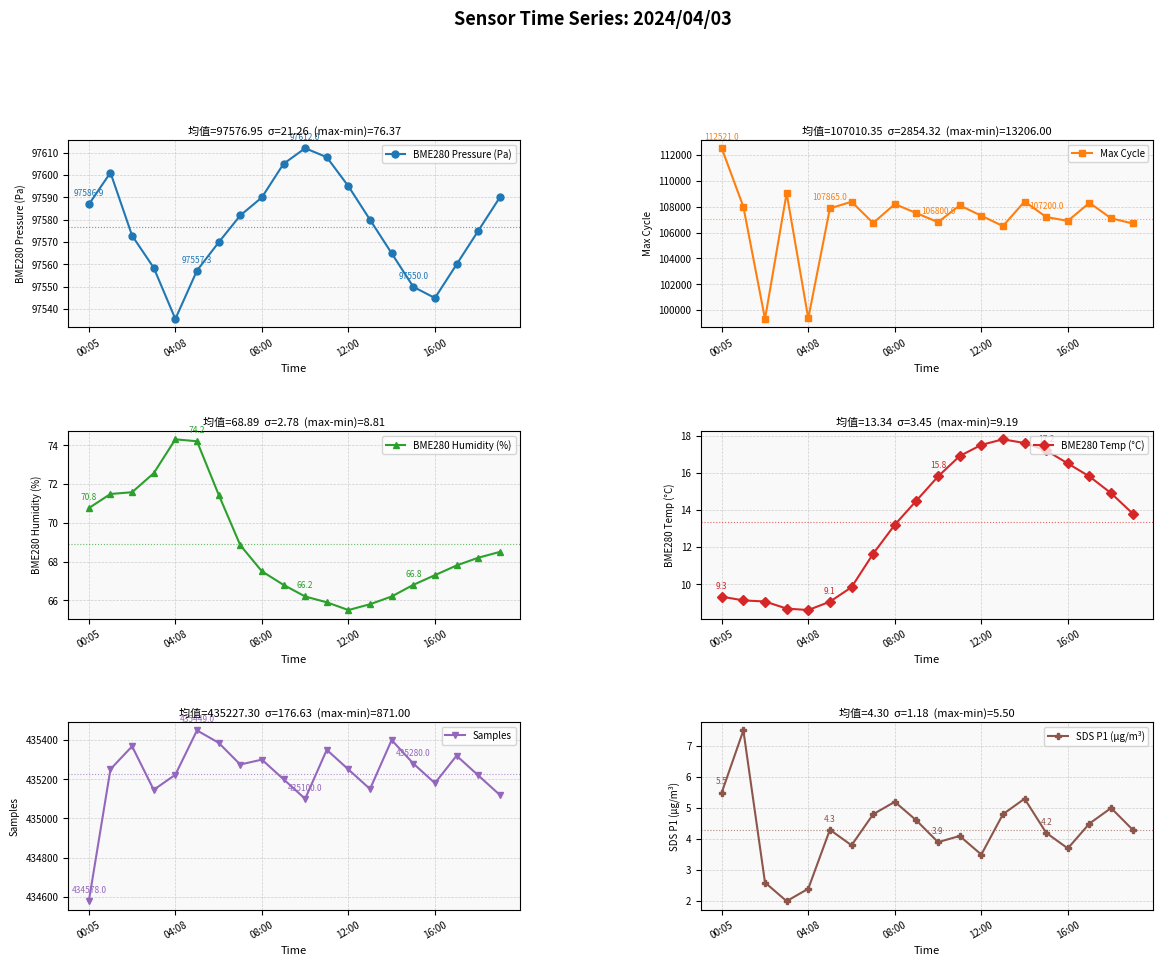

How many data points in SDS P1 (µg/m³) are less than 4?

7